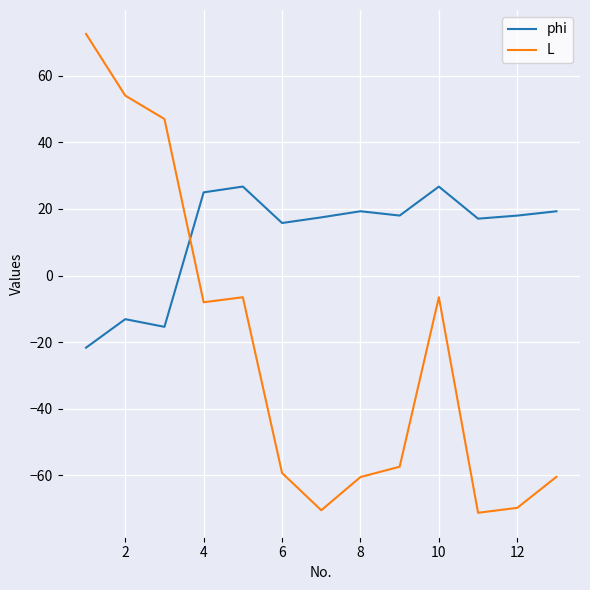

After their last crossing, which series has the higher values: phi or L?

phi